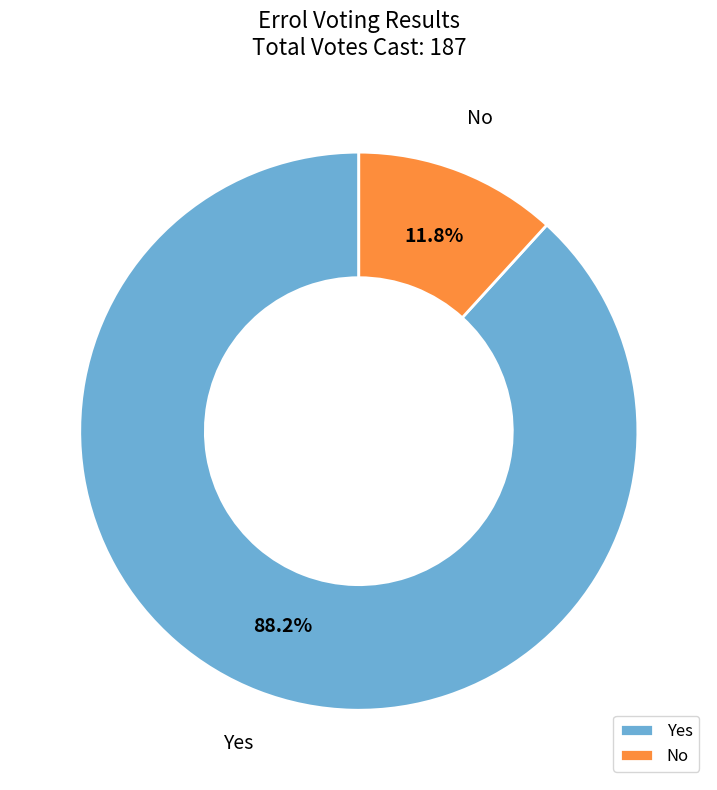

Approximately how many times larger is the value at No compared to Yes?

0.1